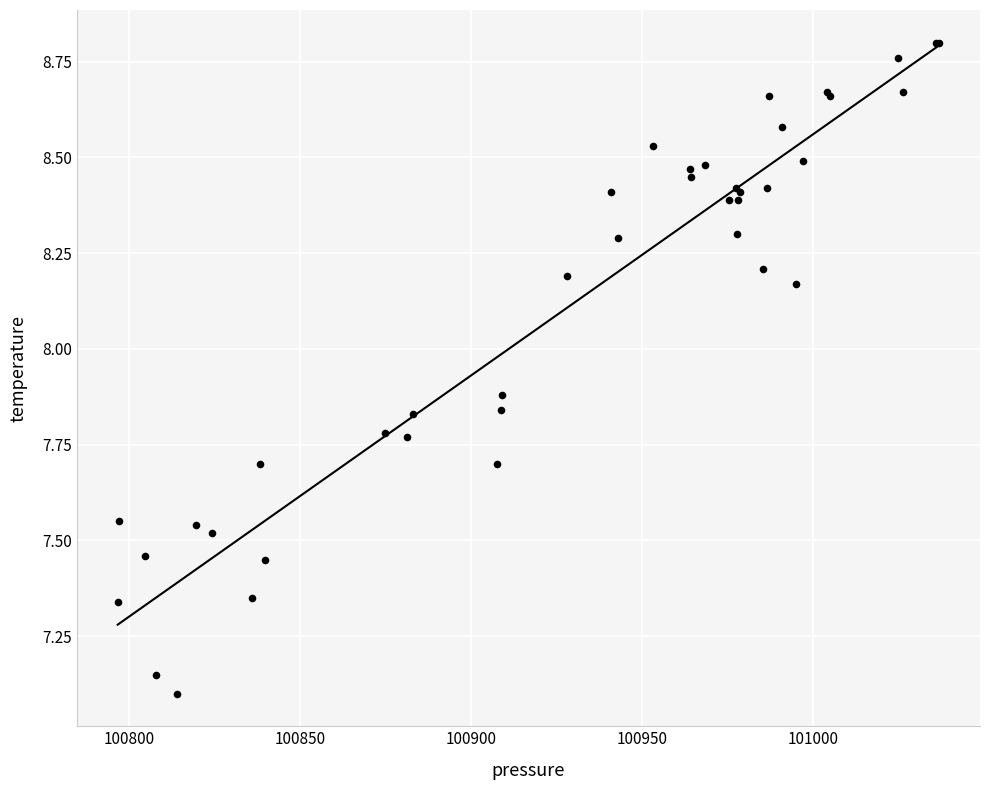

What Y value in the scatter plot is closest to 7?

7.1